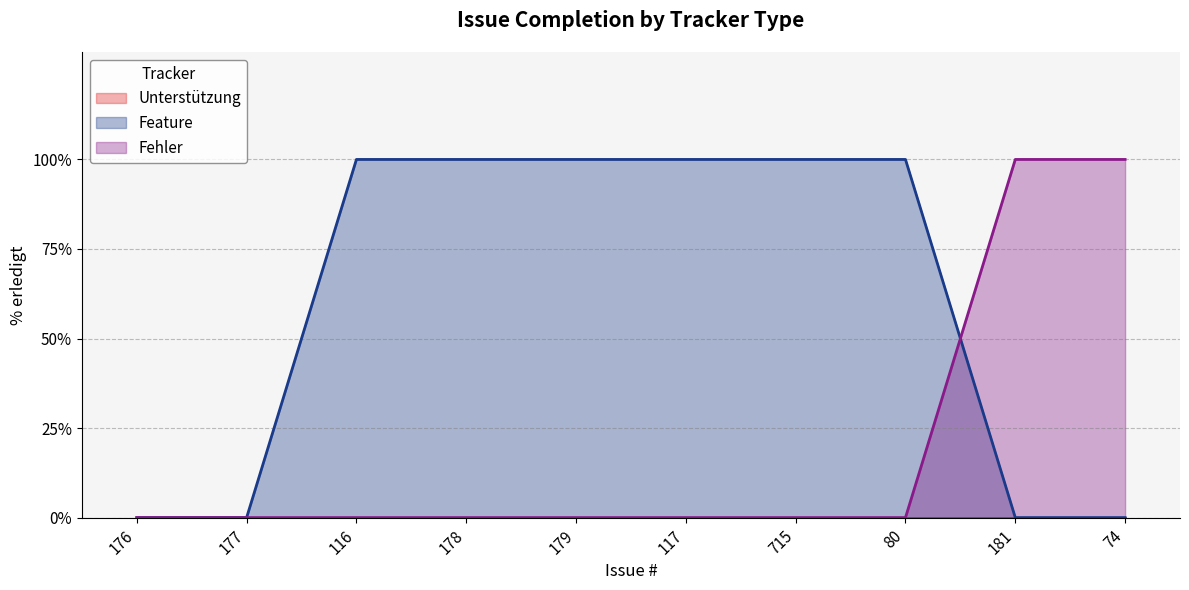

How many lines are shown in the chart?

3